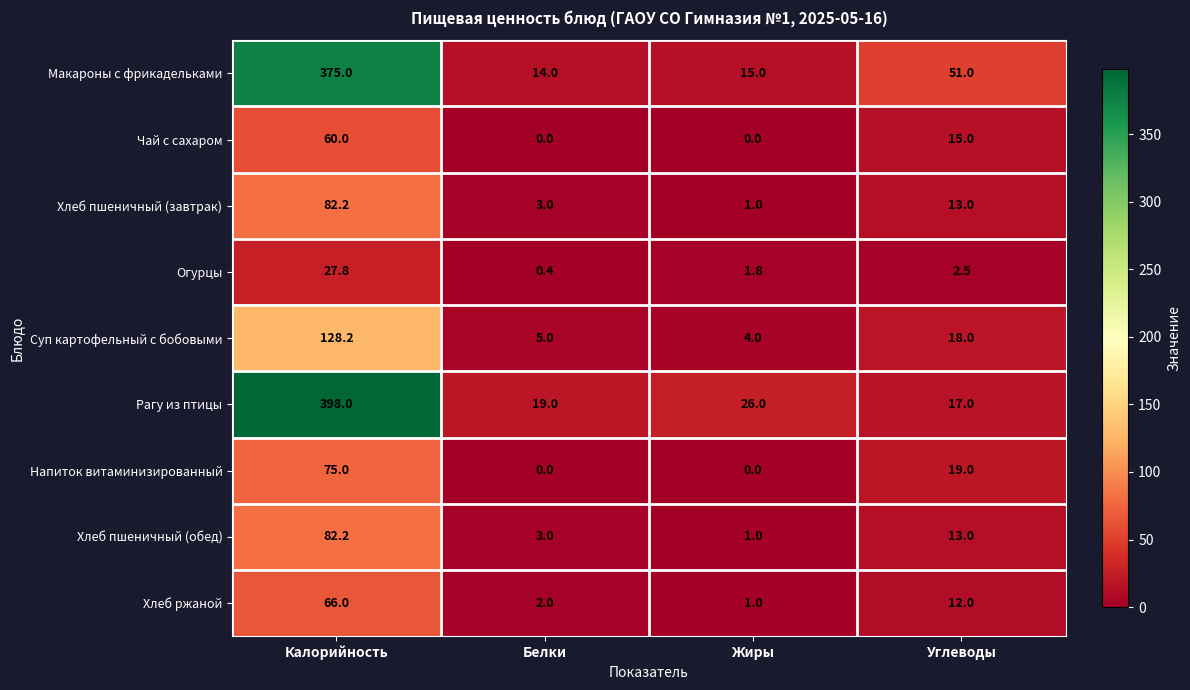

How many categories are shown in the chart?

4